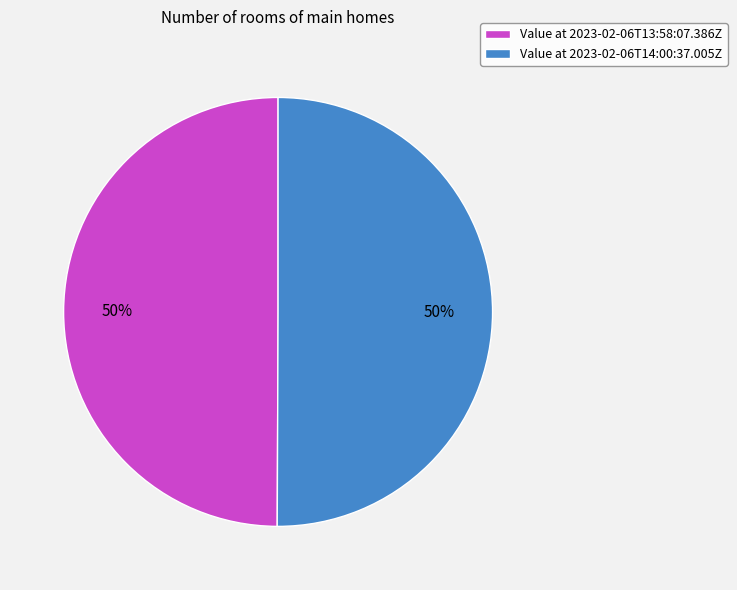

How many segments does this pie chart have?

2